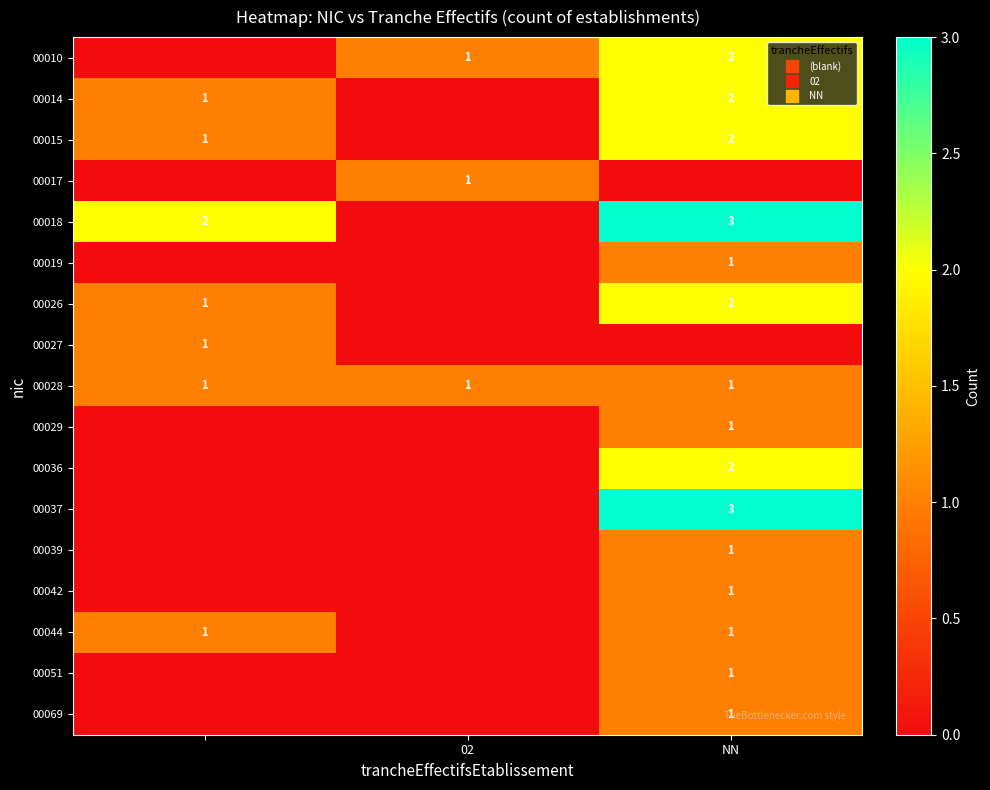

What is the maximum value for 00036?

2